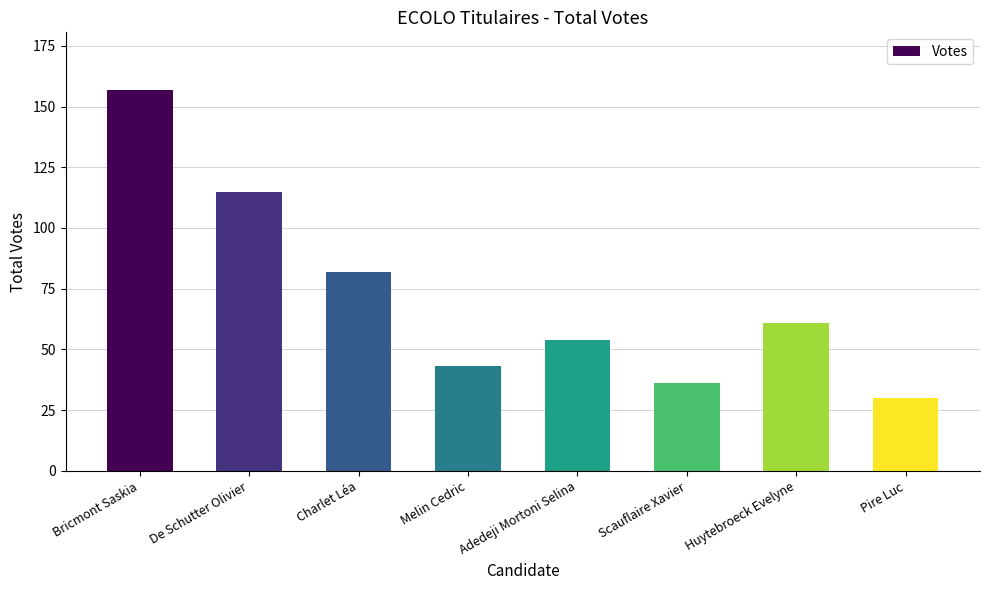

The chart shows a value of 54 at Adedeji Mortoni Selina. True or false?

True